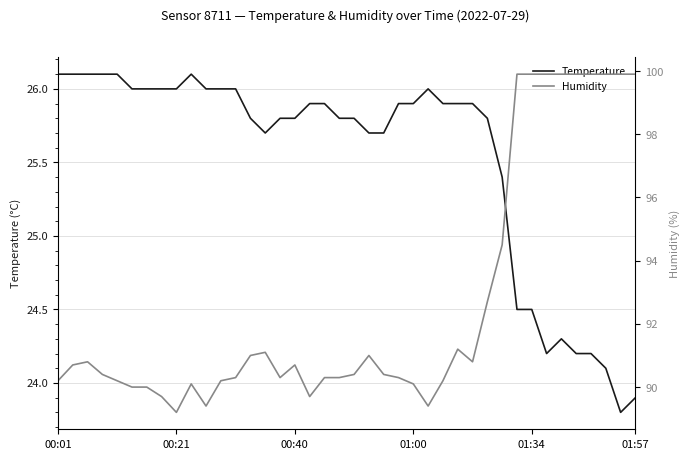

What is the minimum value for Humidity?

89.2